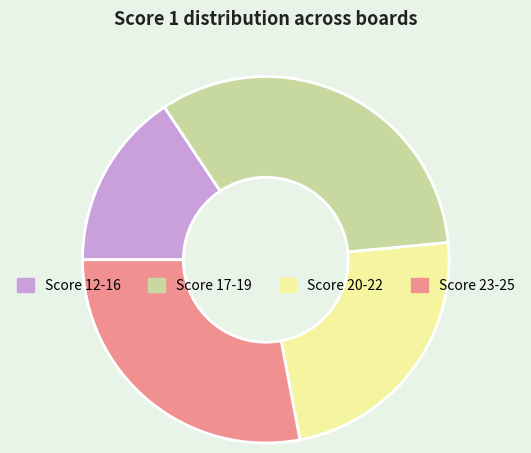

Which category has the smallest portion of the pie?

Score 12-16